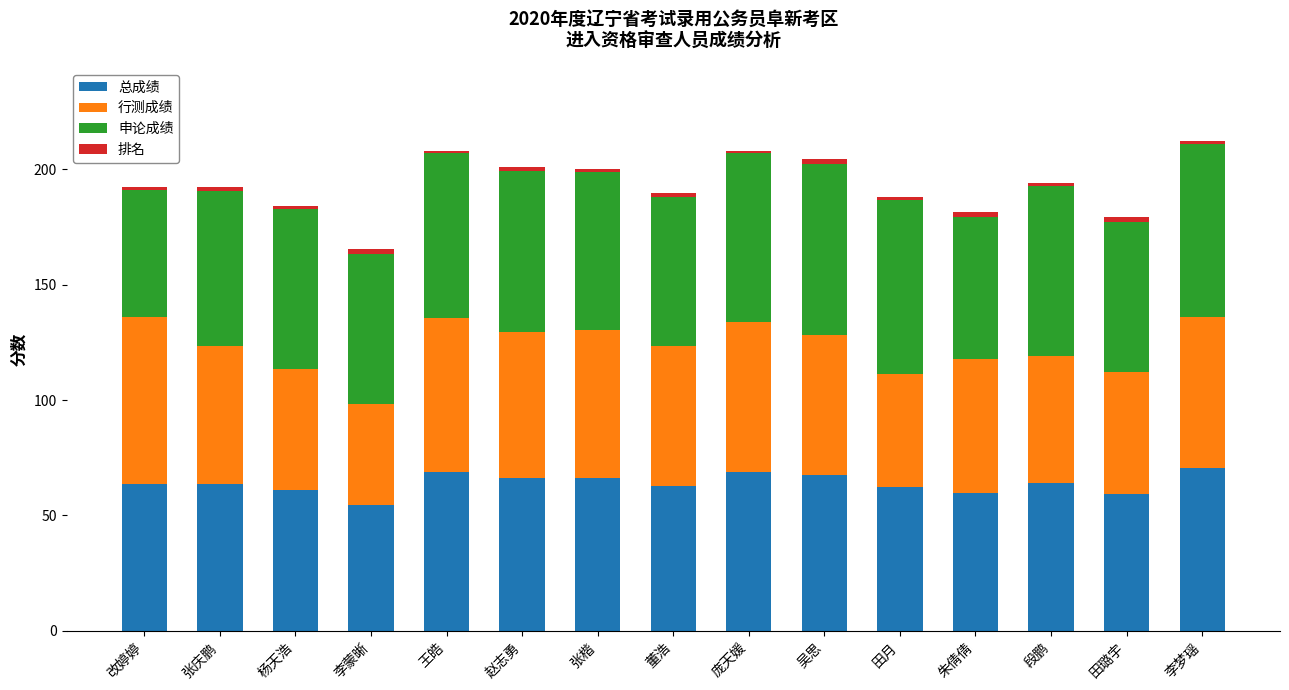

Does the chart contain any negative values?

No